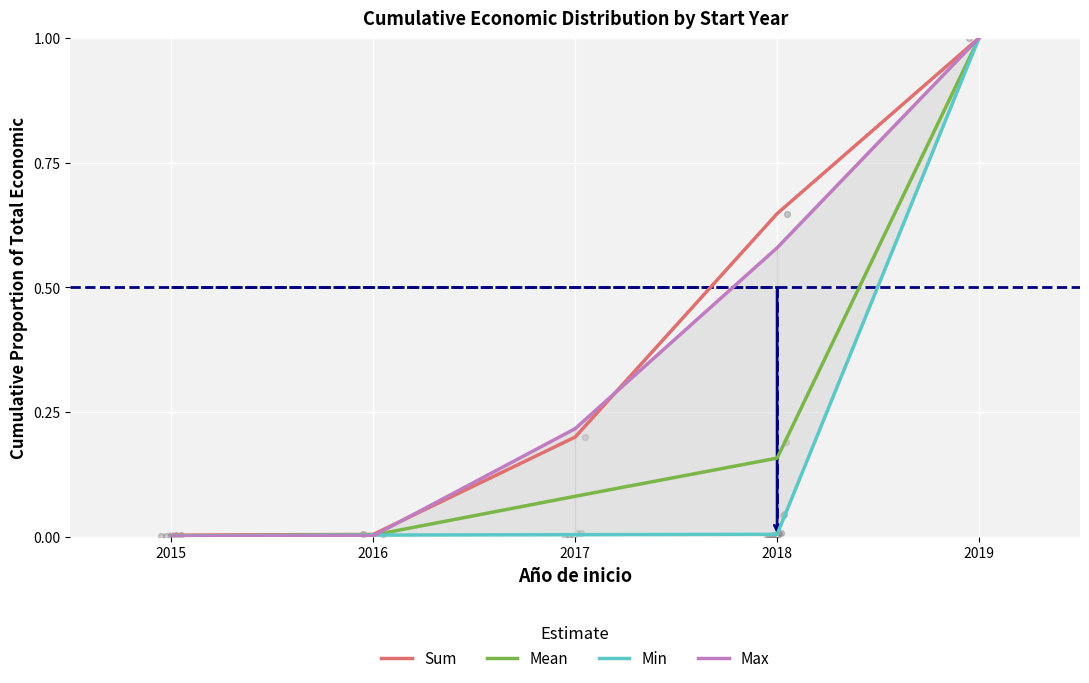

What is the total value across all series at 2019?

4.0